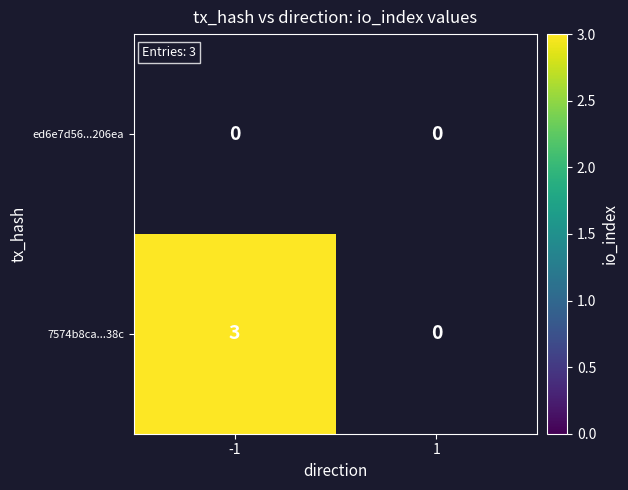

Rank the series by their average value, from lowest to highest.

ed6e7d56...206ea, 7574b8ca...38c